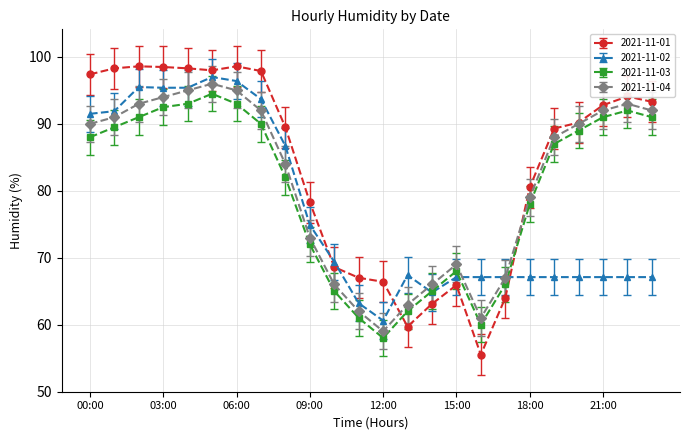

At how many categories does at least one series exceed 68?

18